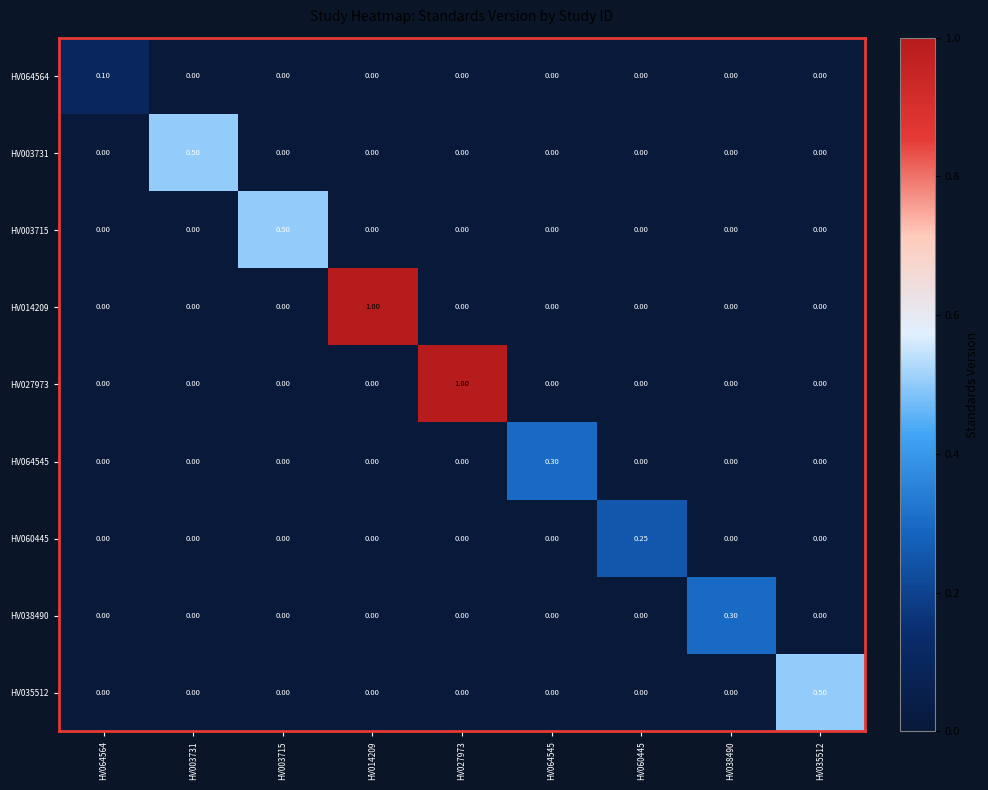

What is the difference between the highest and lowest values at HV064564?

0.1